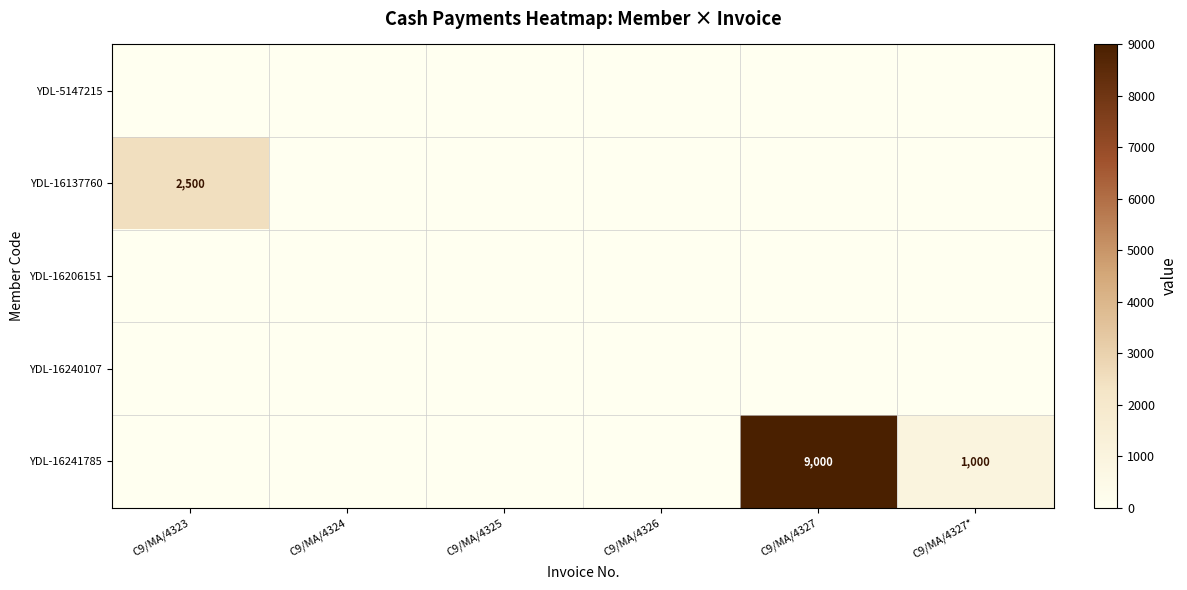

The value of YDL-16241785 at C9/MA/4327 is 9000. True or false?

True